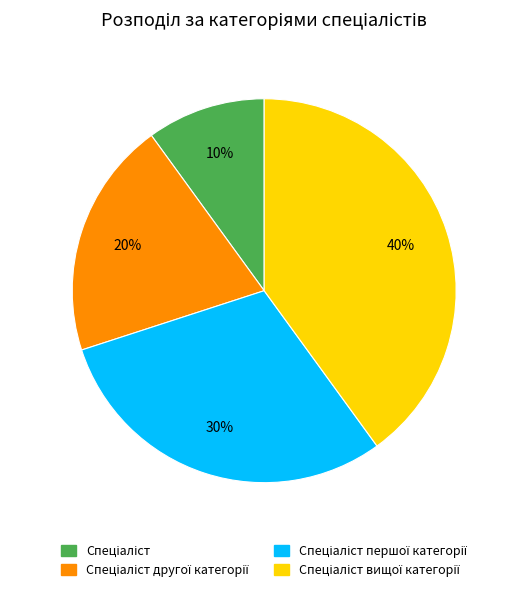

Is there a majority slice in this chart?

No